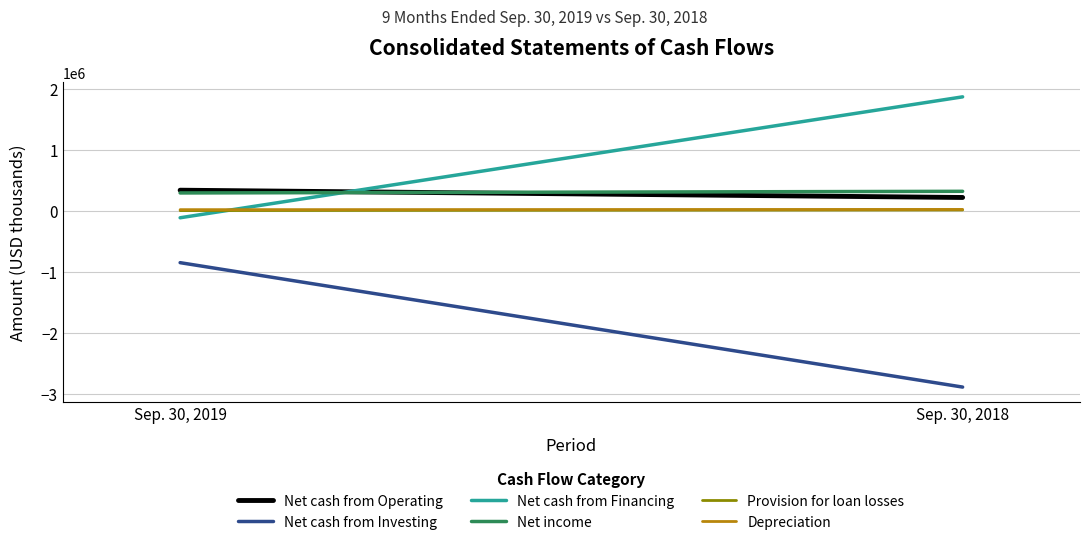

Between Sep. 30, 2018 and Sep. 30, 2019, which is larger?

Sep. 30, 2019